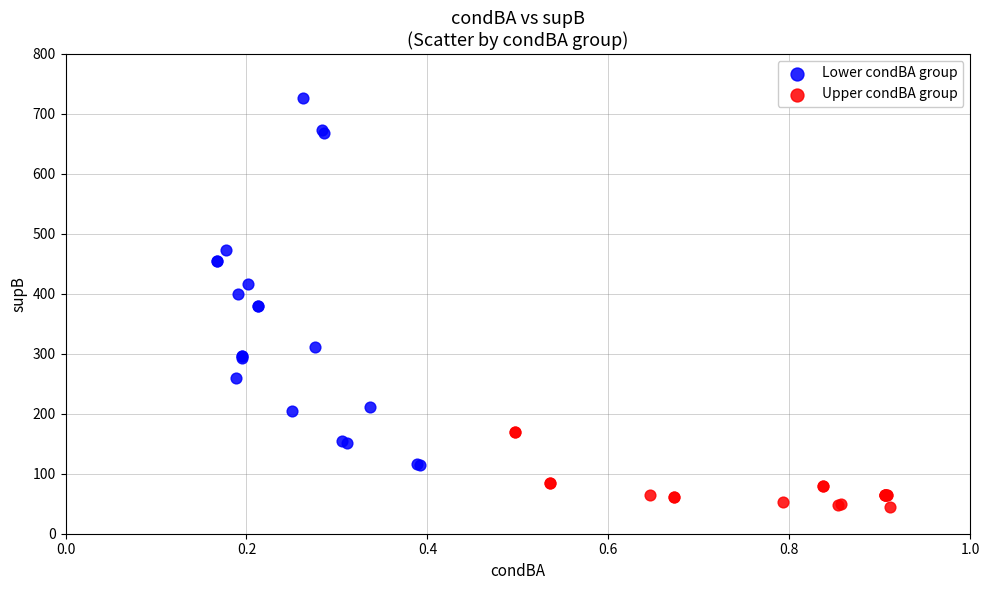

Which series reaches the minimum Y coordinate?

Upper condBA group